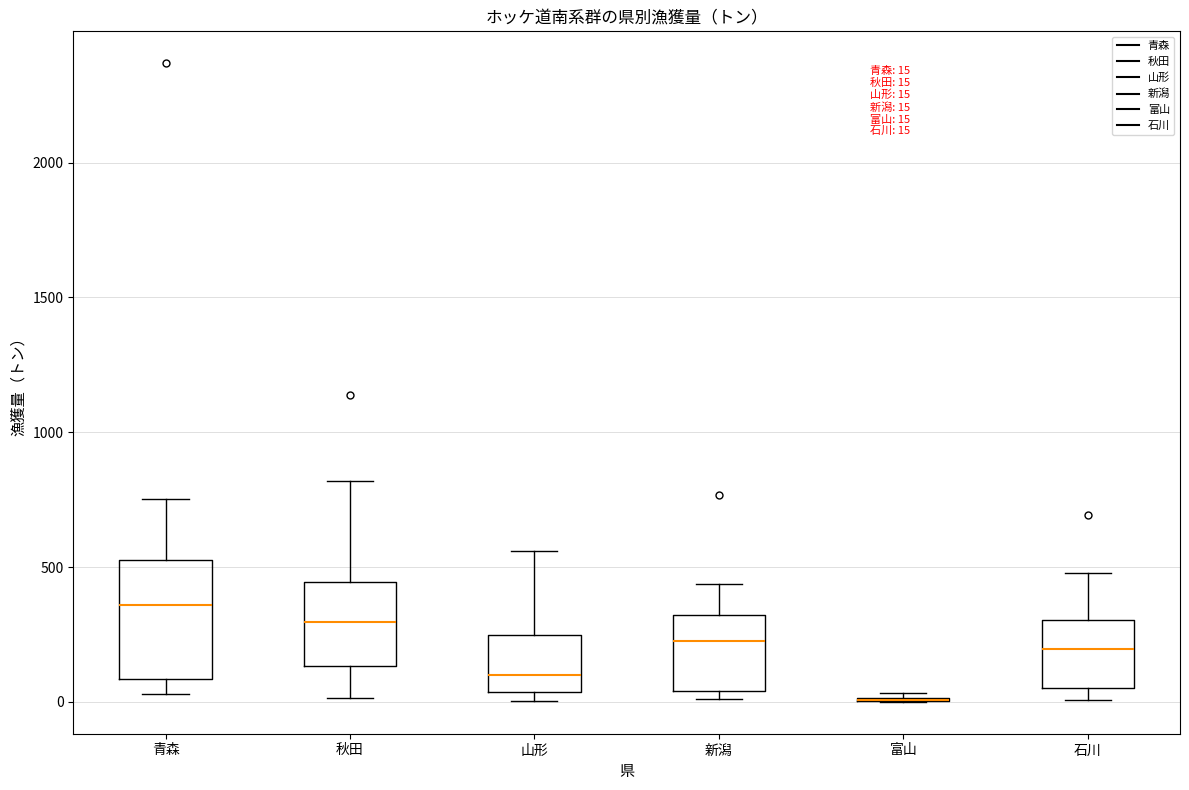

Which box is the tallest, from its lower edge to its upper edge?

青森